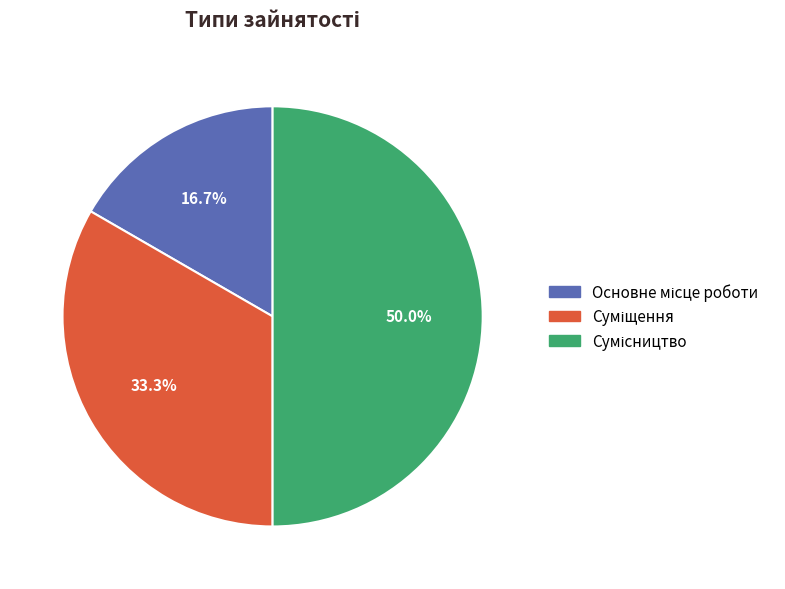

Do Основне місце роботи and Сумісництво together represent more than half of the pie?

Yes